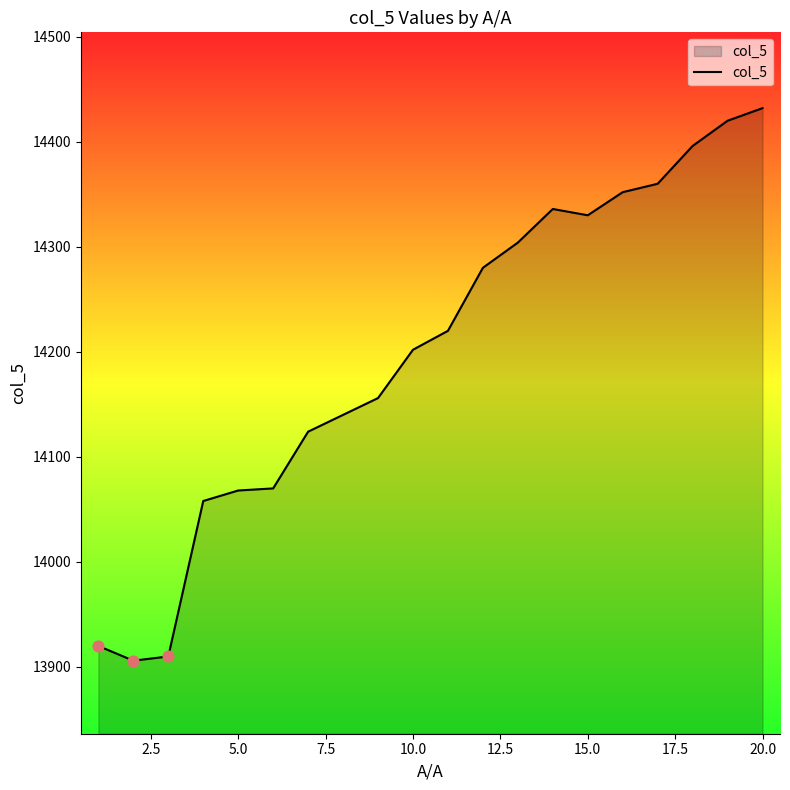

What is the difference between the maximum and minimum values?

526